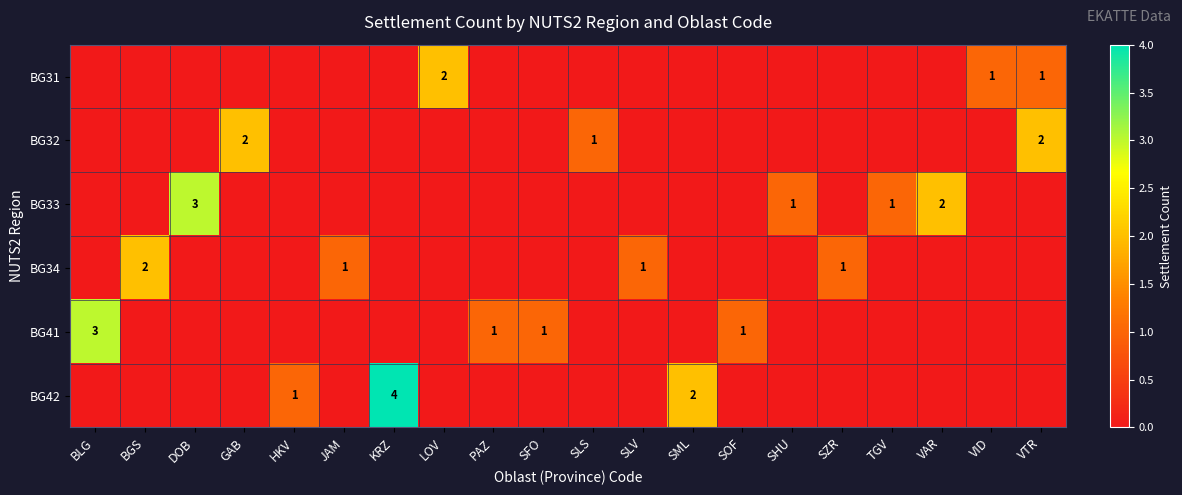

Is it true that BG41 equals 0 at SZR?

True